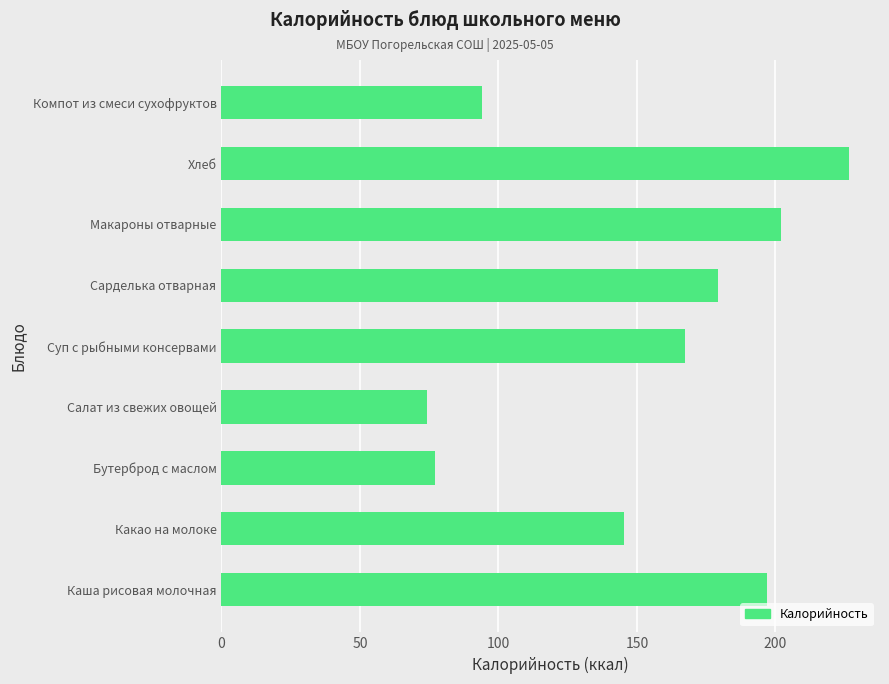

Is it true that the value at Хлеб is 106.5?

False